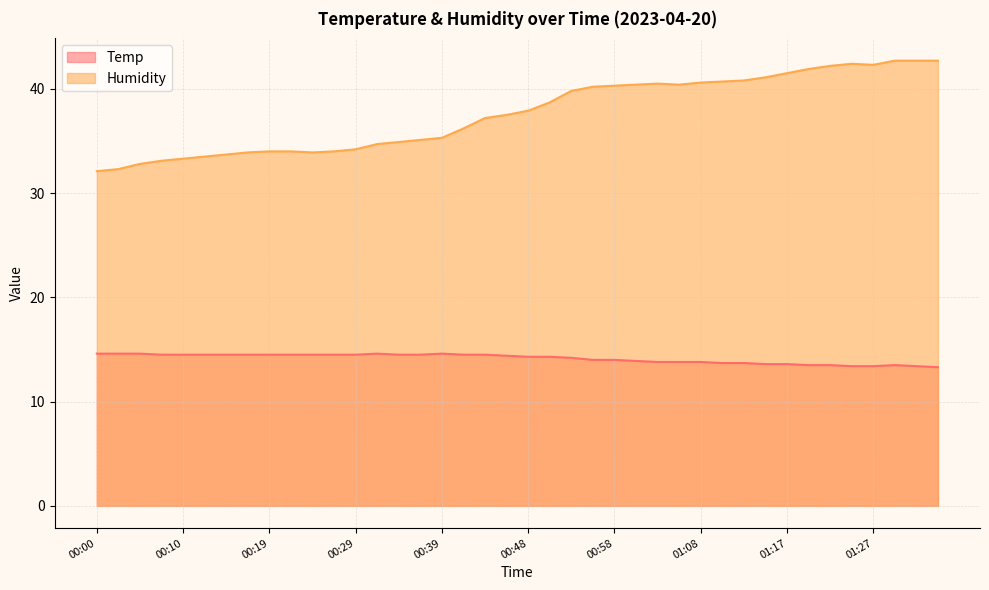

What is the label of the 6th point from the right?

01:22